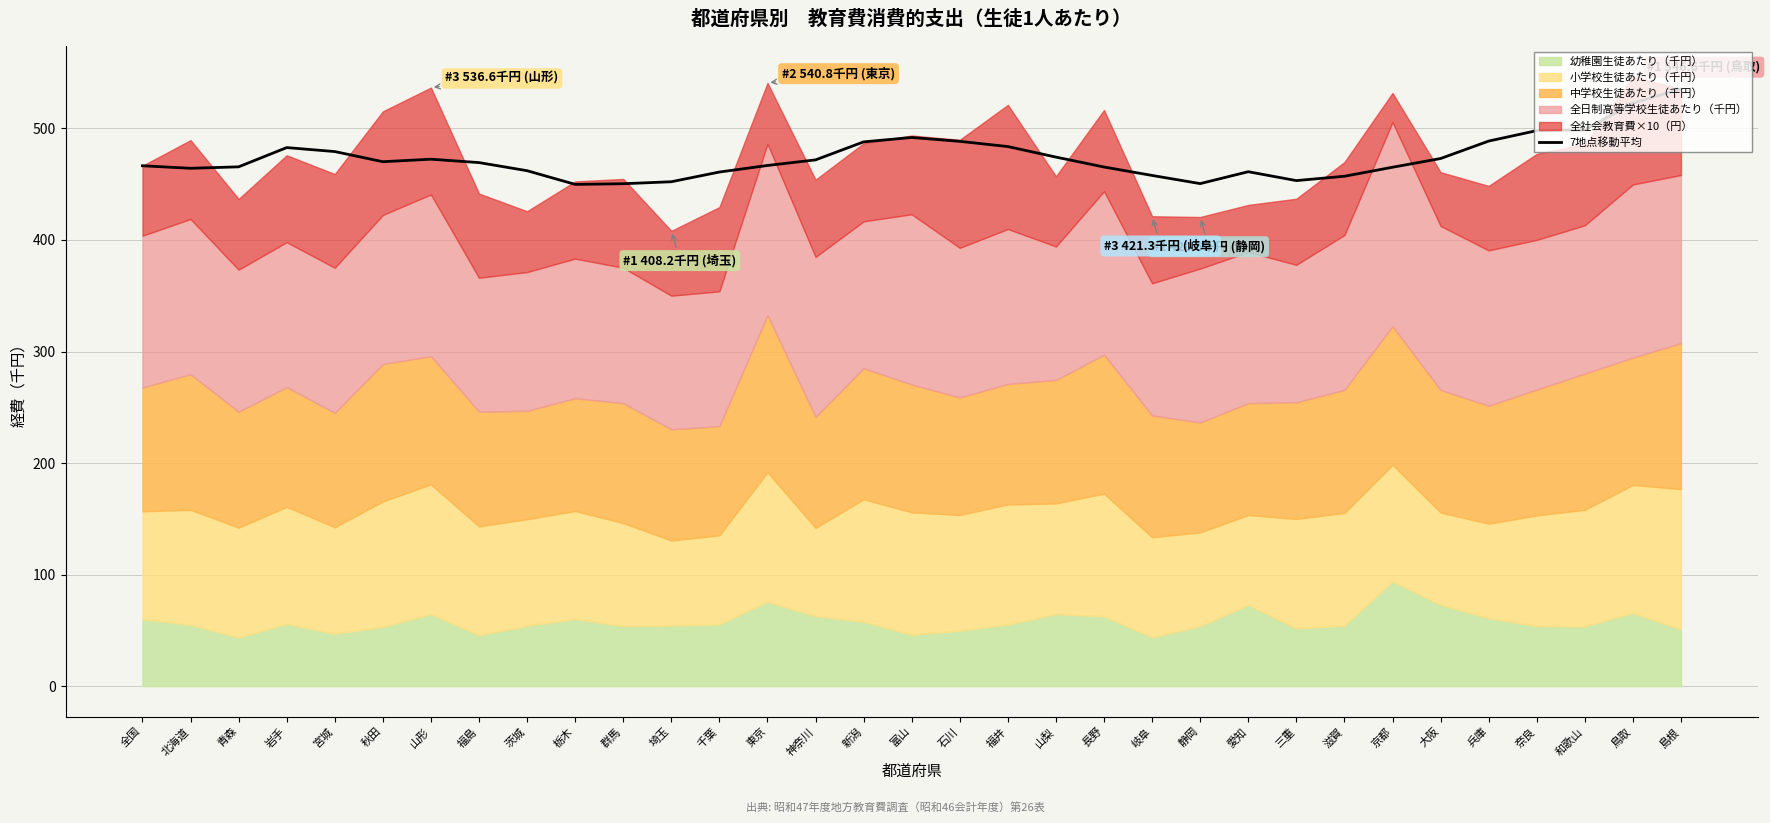

What value does the data have at 長野?

465.4